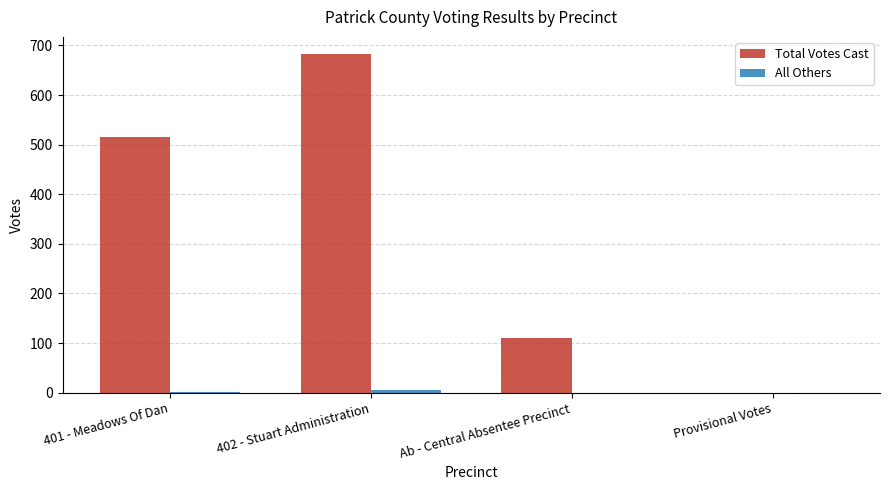

At which label is Total Votes Cast closest to 341?

401 - Meadows Of Dan